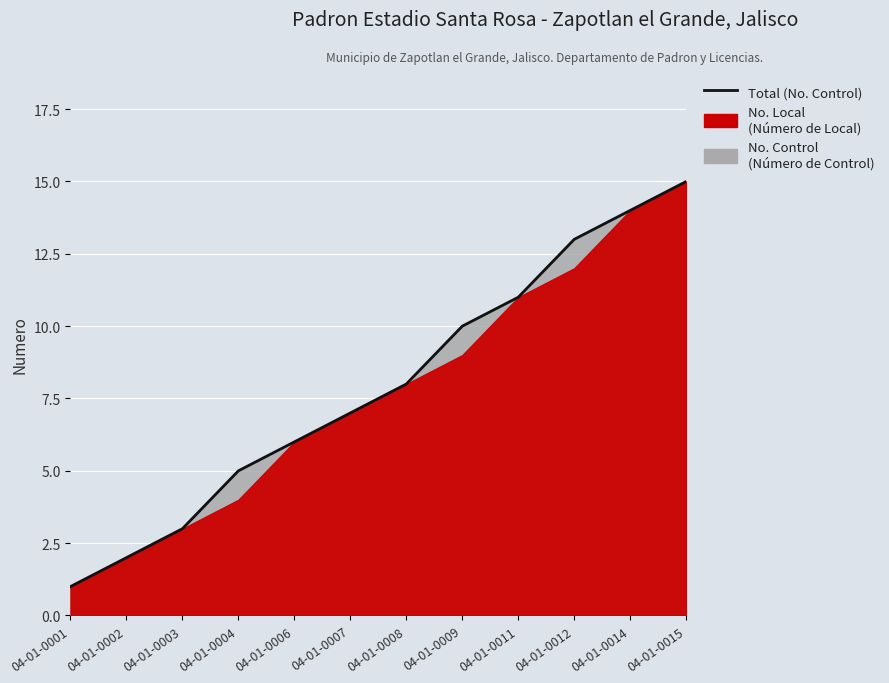

Which label corresponds to the largest value in the chart?

04-01-0015